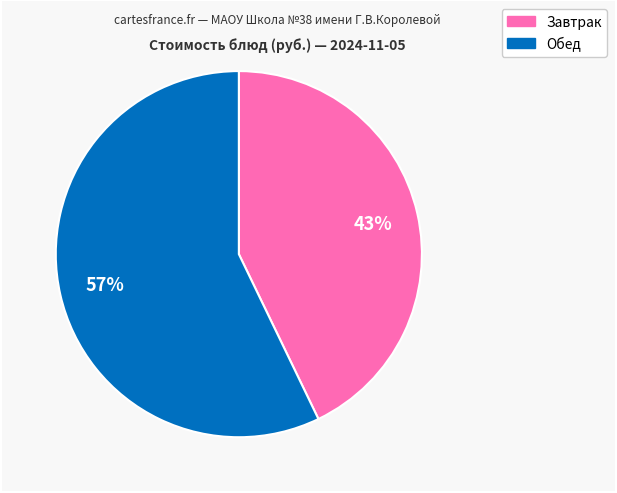

Does any single category account for the majority?

Yes